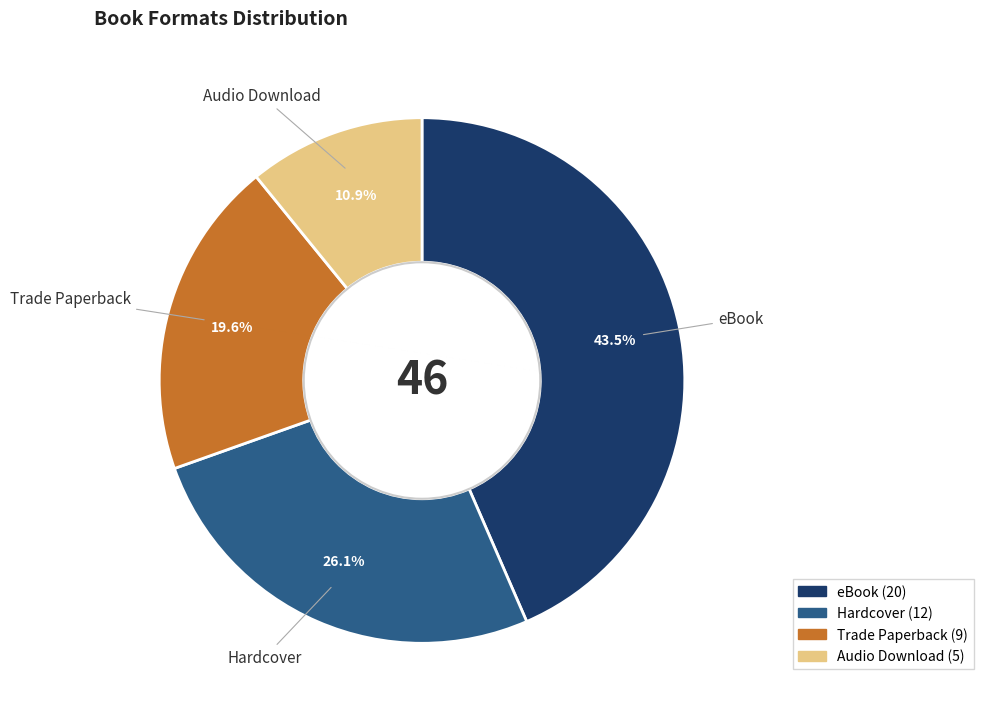

How many segments does this pie chart have?

4